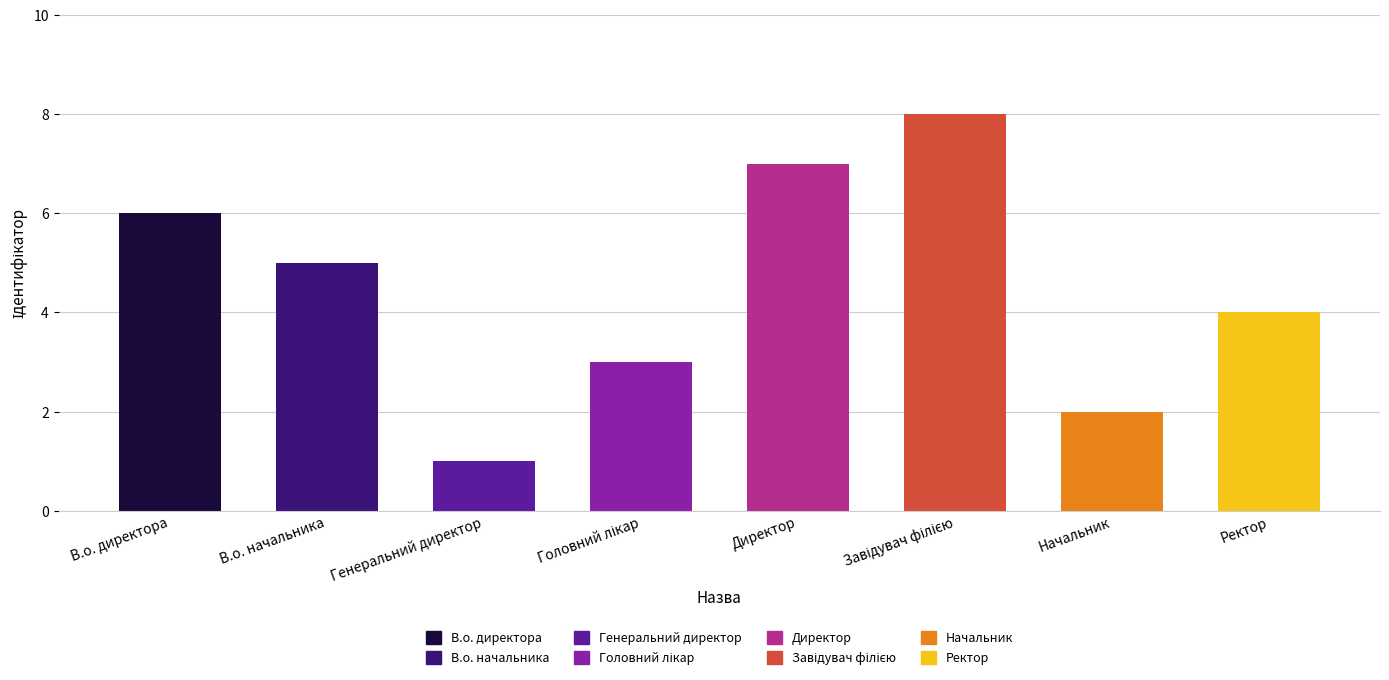

What is the greatest value displayed?

8